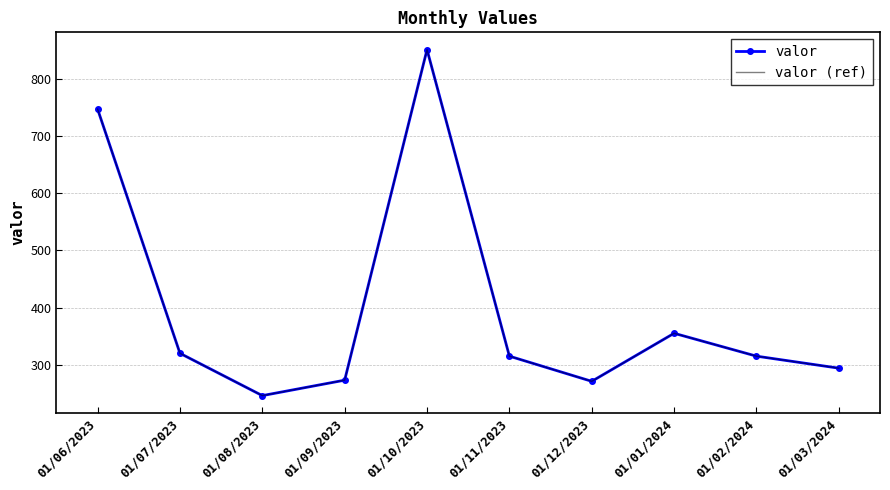

True or false: valor has a value of 132 at 01/12/2023.

False